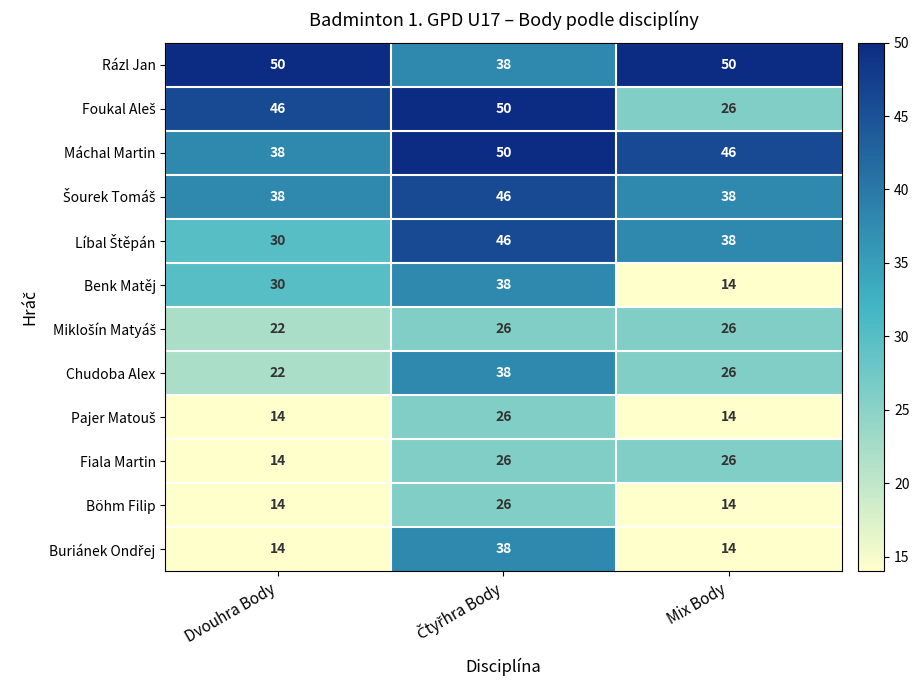

What is the sum of all Benk Matěj values?

82